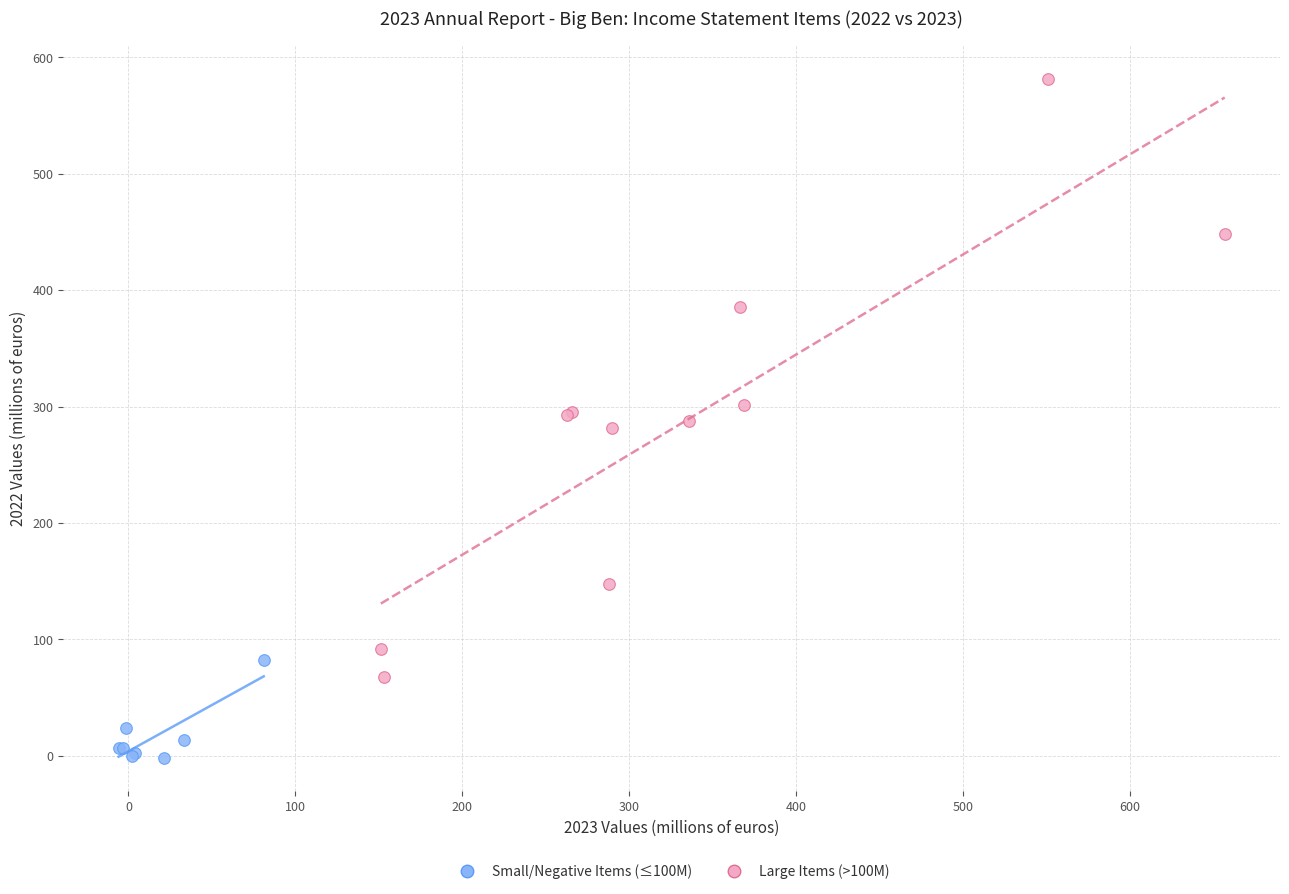

Which series has the widest spread of Y values?

Large Items (>100M)